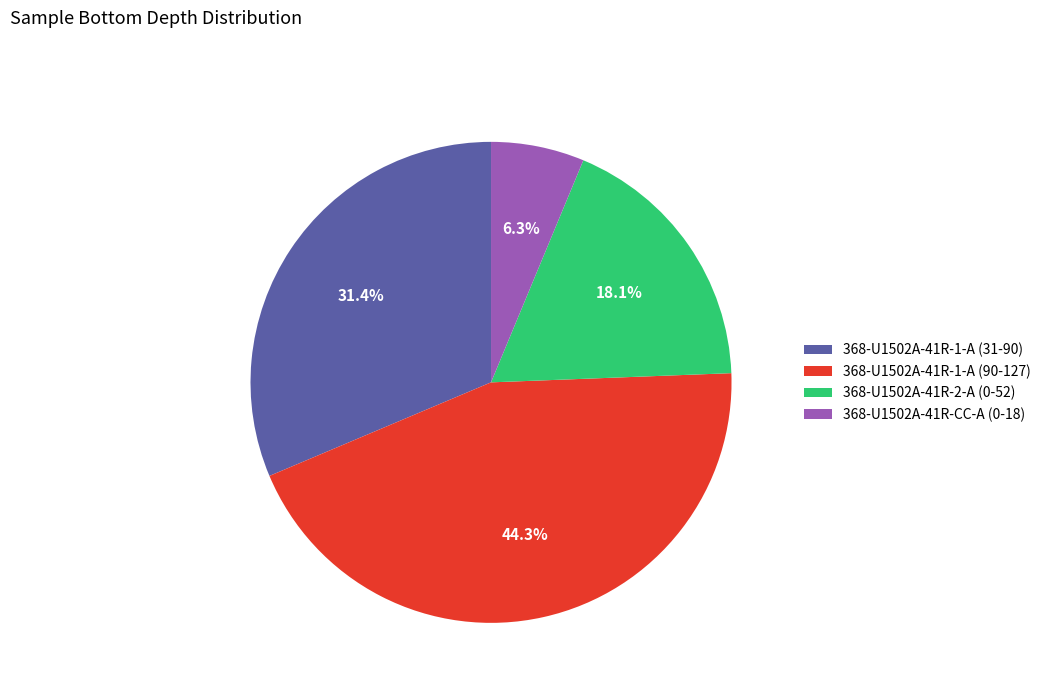

Does any single category account for the majority?

No